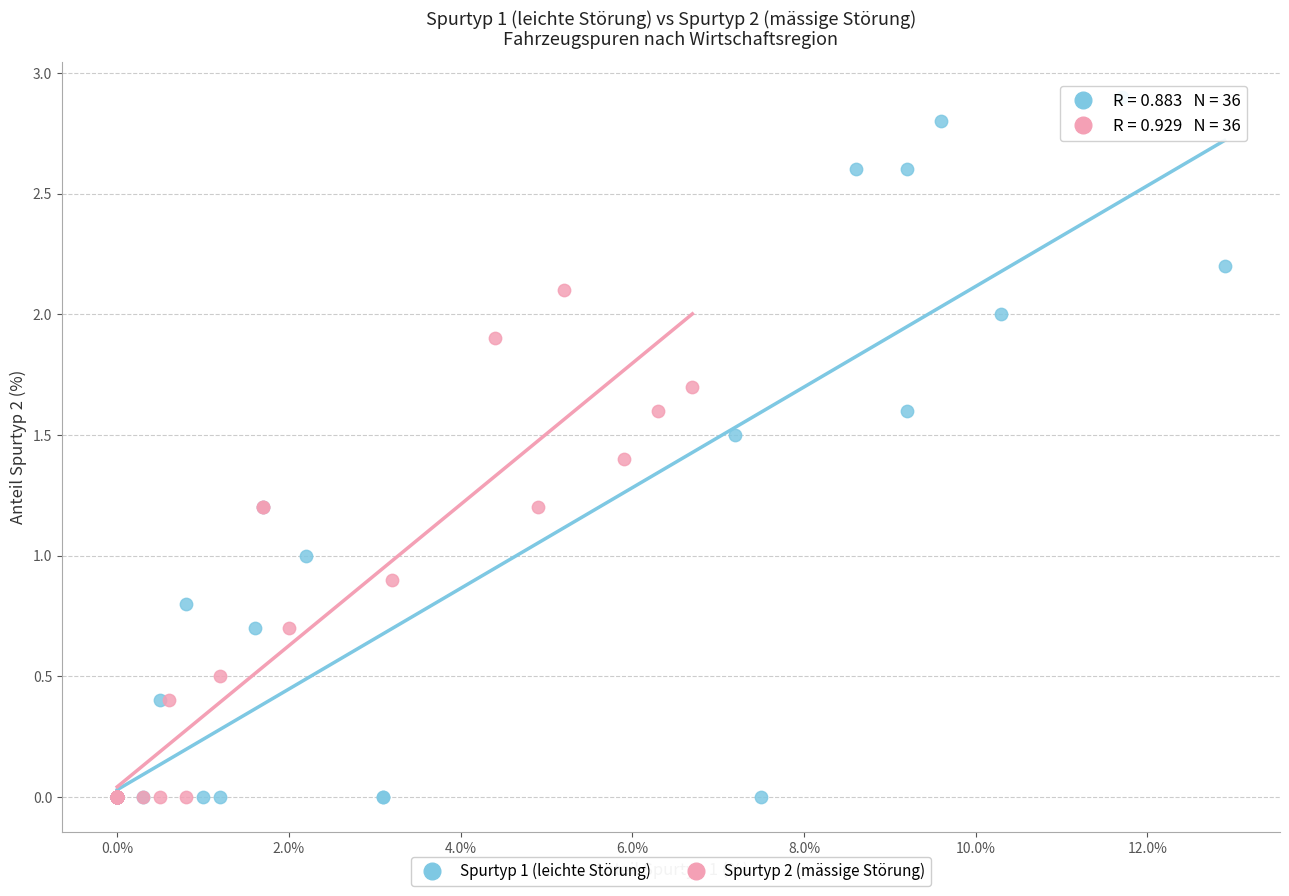

Which series contains the highest Y value?

Spurtyp 1 (leichte Störung)